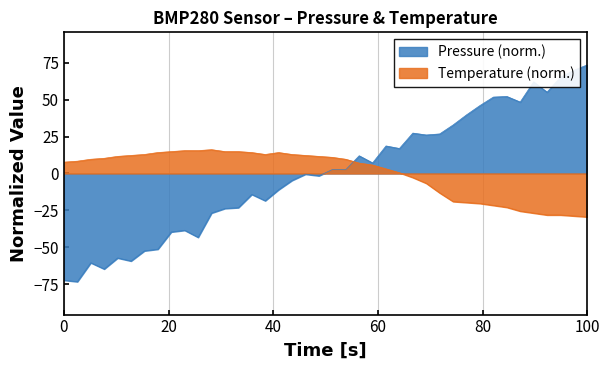

Is it true that Temperature equals 23.6 at 00:20?

False